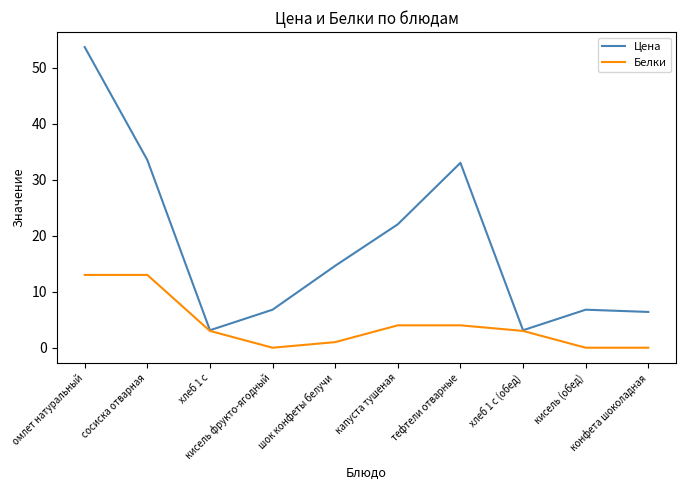

Which series has the widest spread of values?

Цена